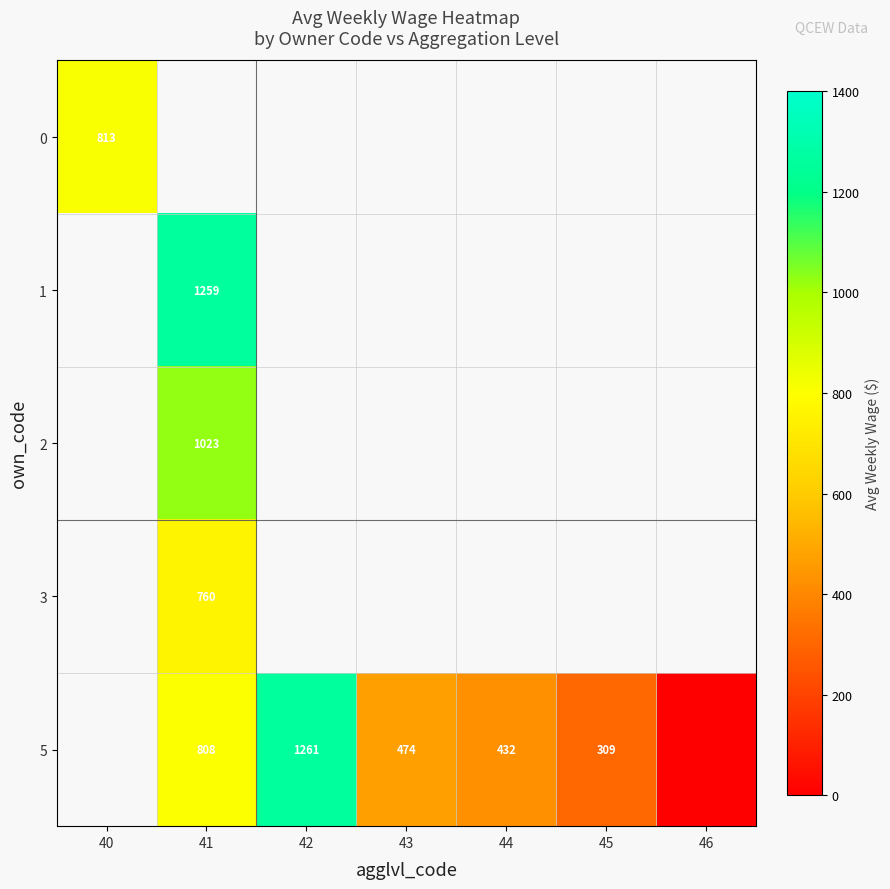

True or false: 5 has a value of 309 at 45.

True